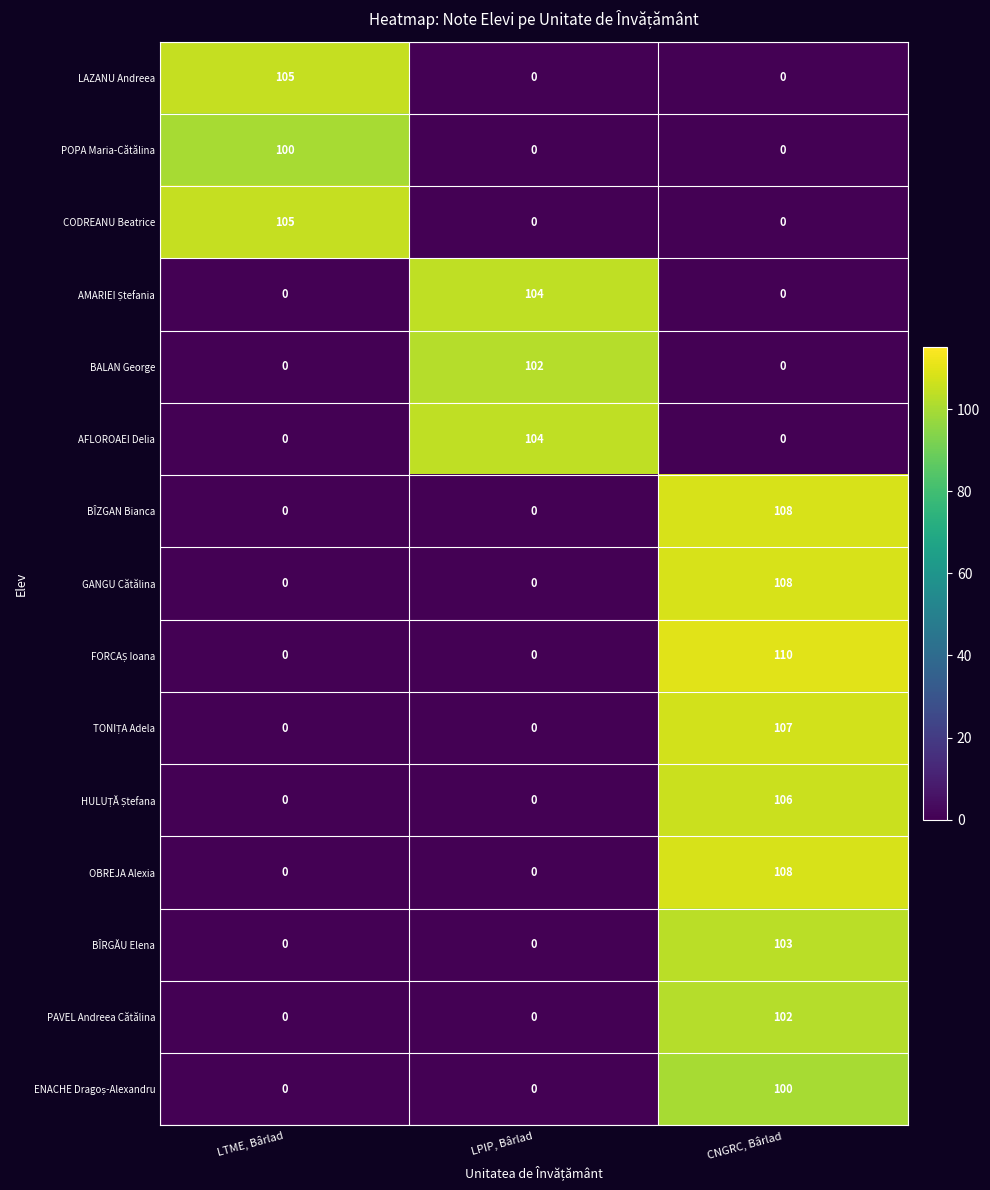

Which category has the highest value across all series?

CNGRC, Bârlad